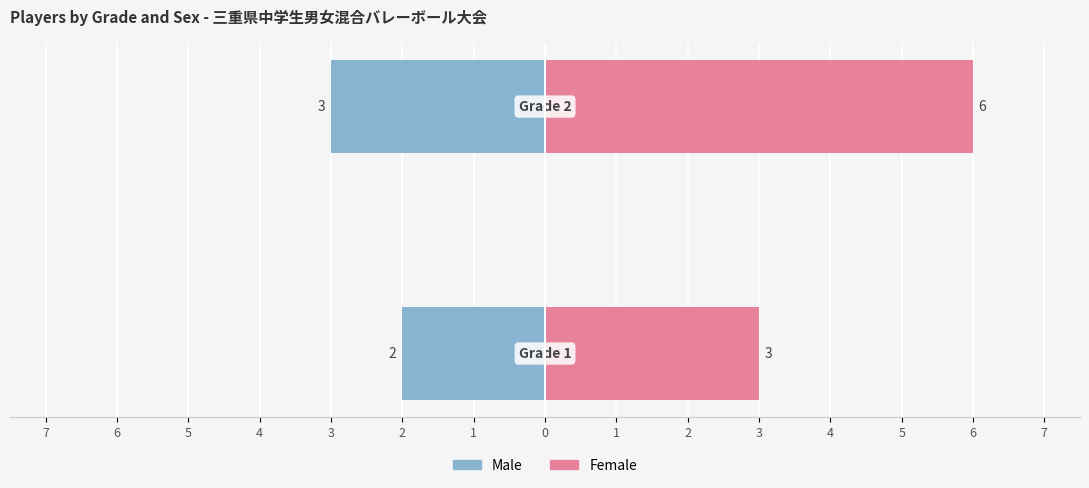

How many bars are there in each group?

2